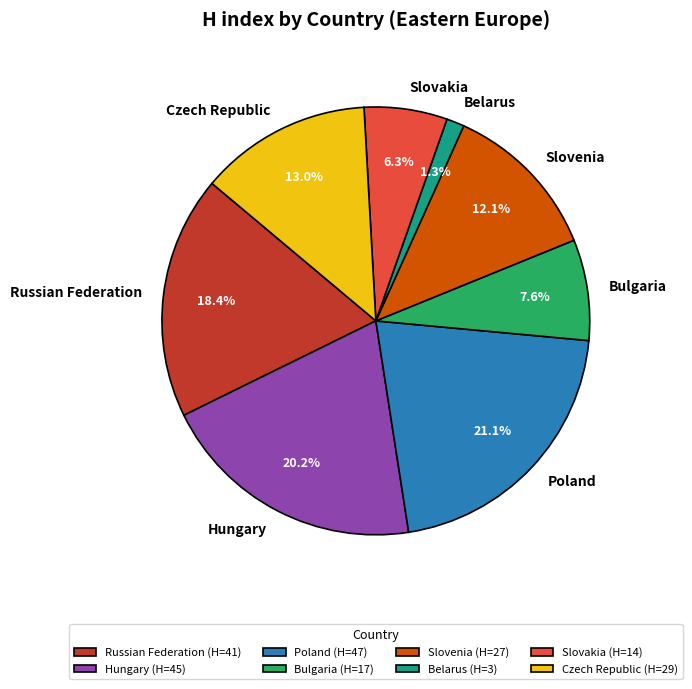

To the nearest percent, what is the difference between the largest and smallest slice percentages?

20%